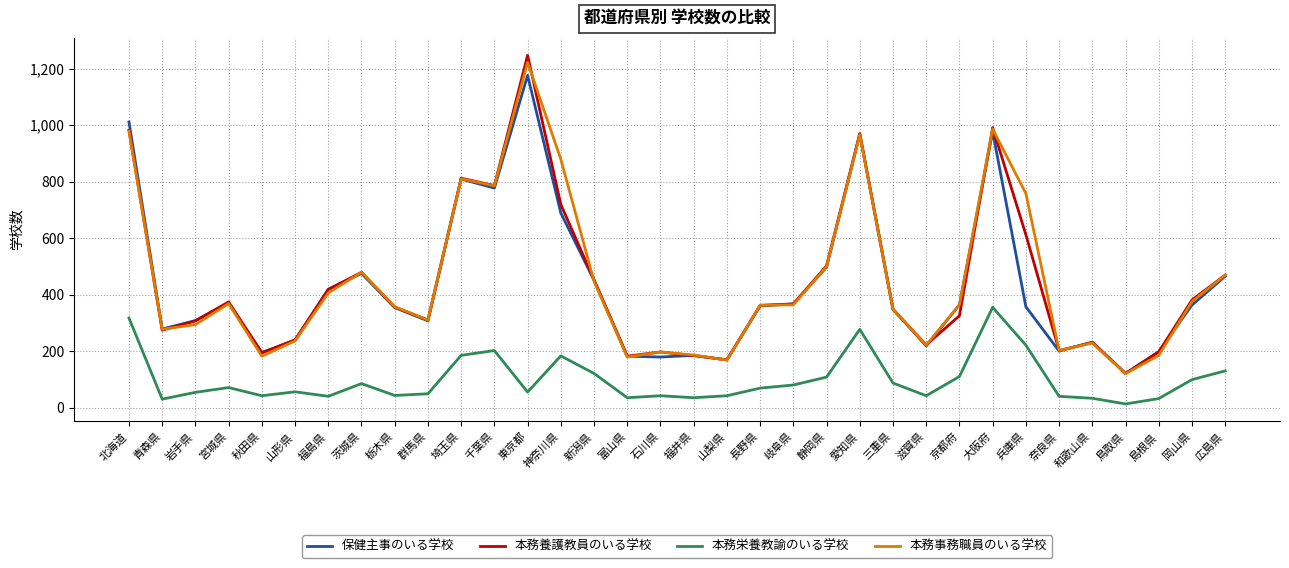

What is the maximum value shown in the chart?

1247